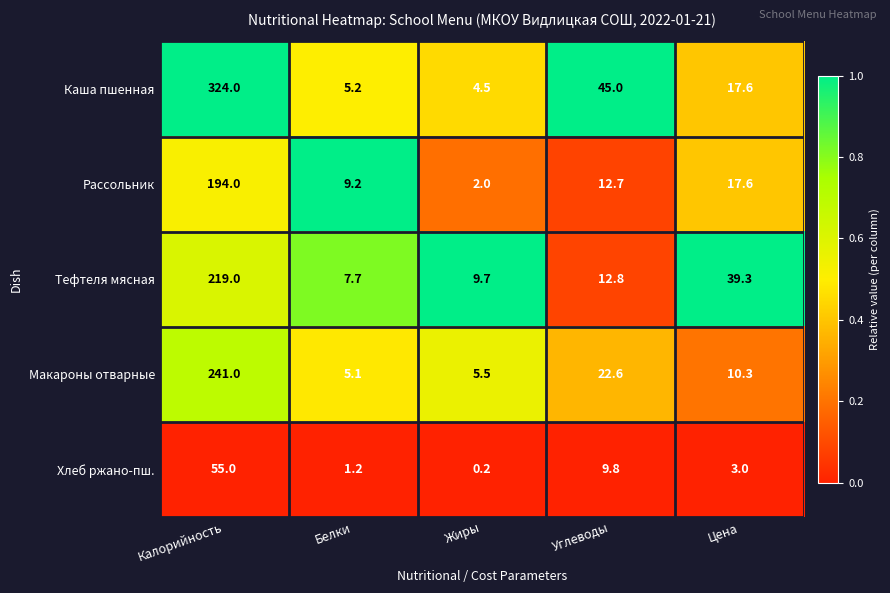

At which label does Каша пшенная first exceed 17?

Калорийность